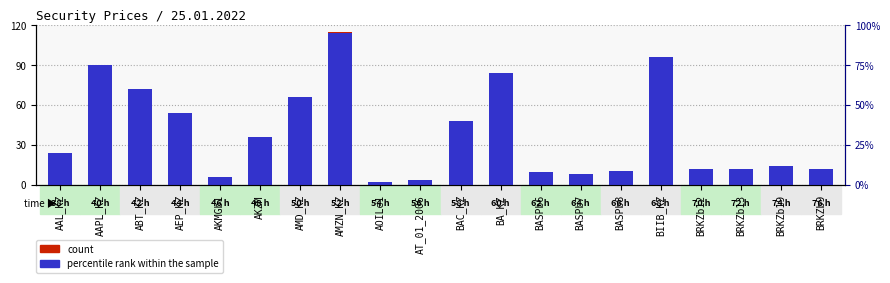

List the series in order of their peak value, lowest first.

percentile rank within the sample, count